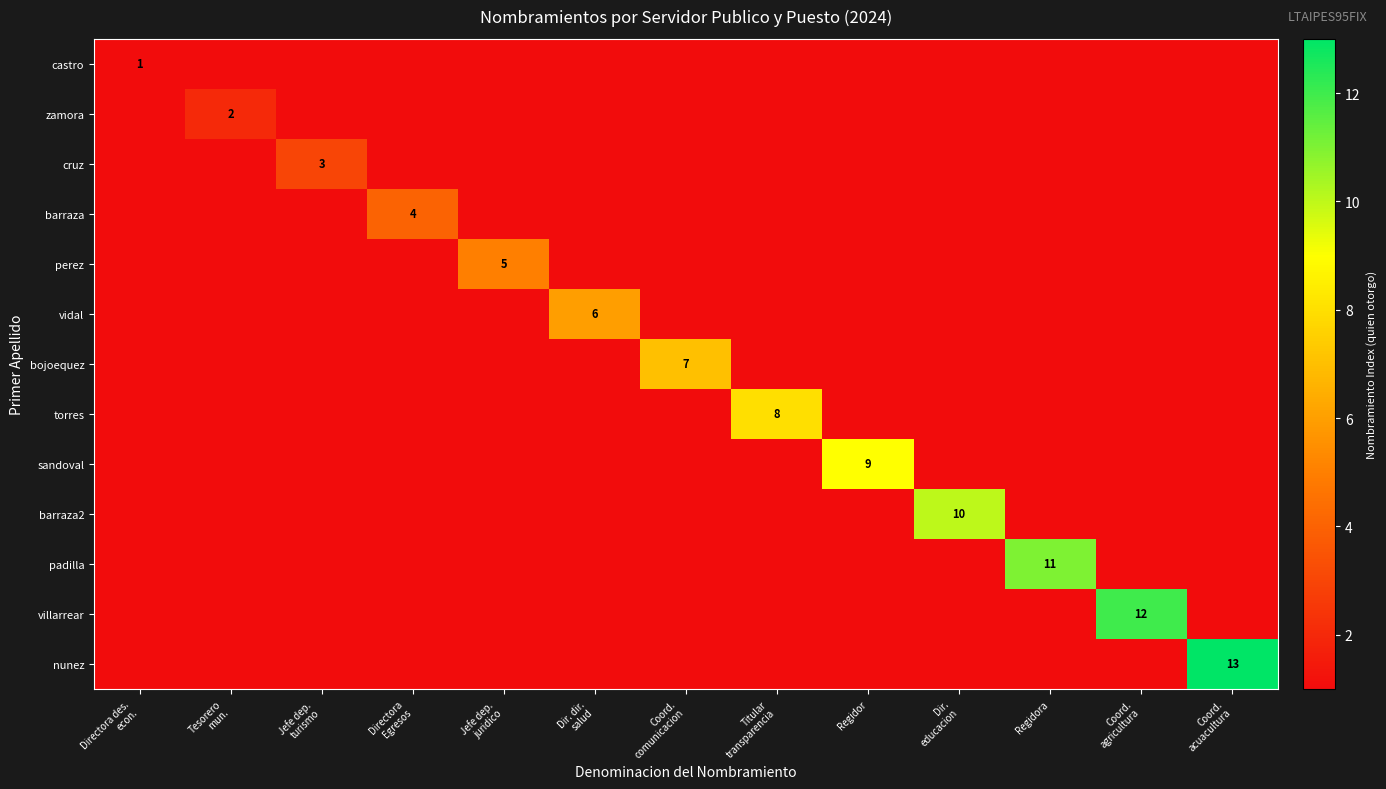

At which label does padilla reach its minimum?

Directora des. econ.